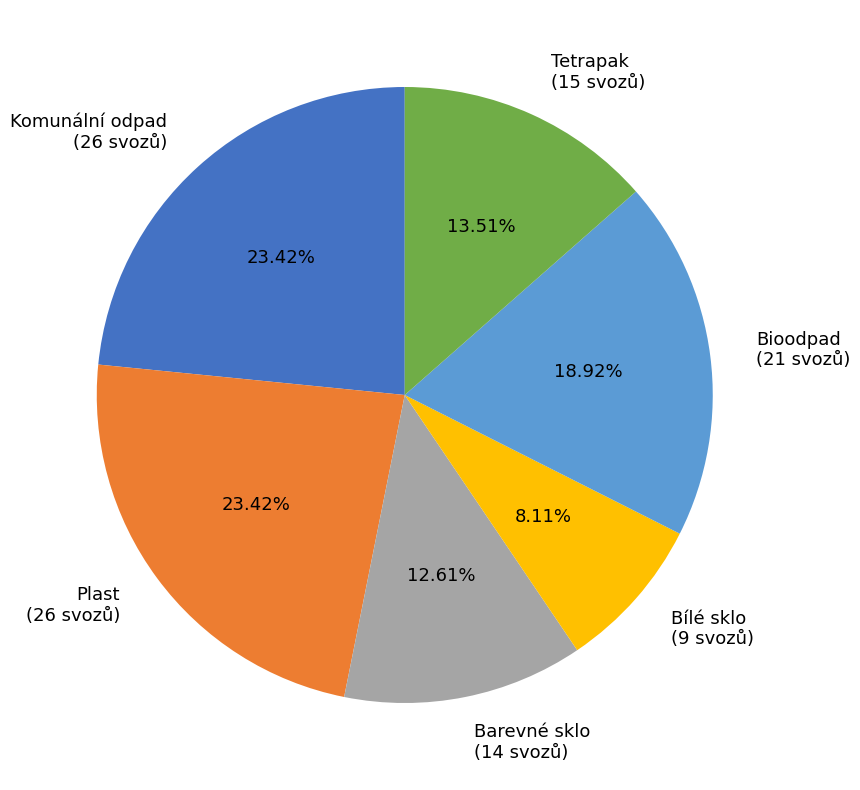

How many slices are in this pie chart?

6